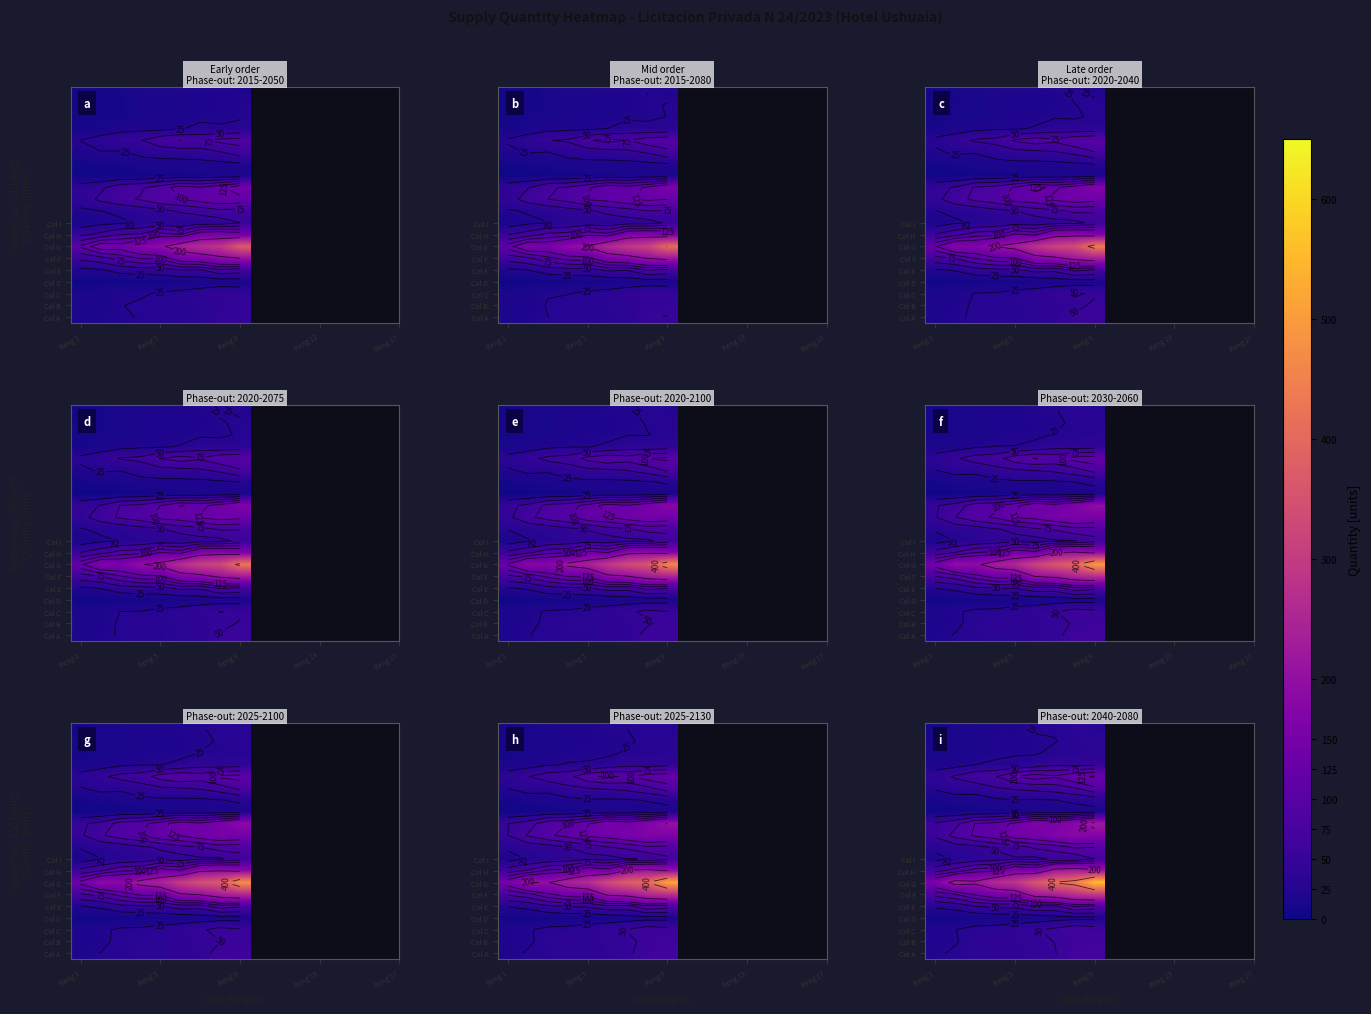

What is the greatest value displayed?

557.7